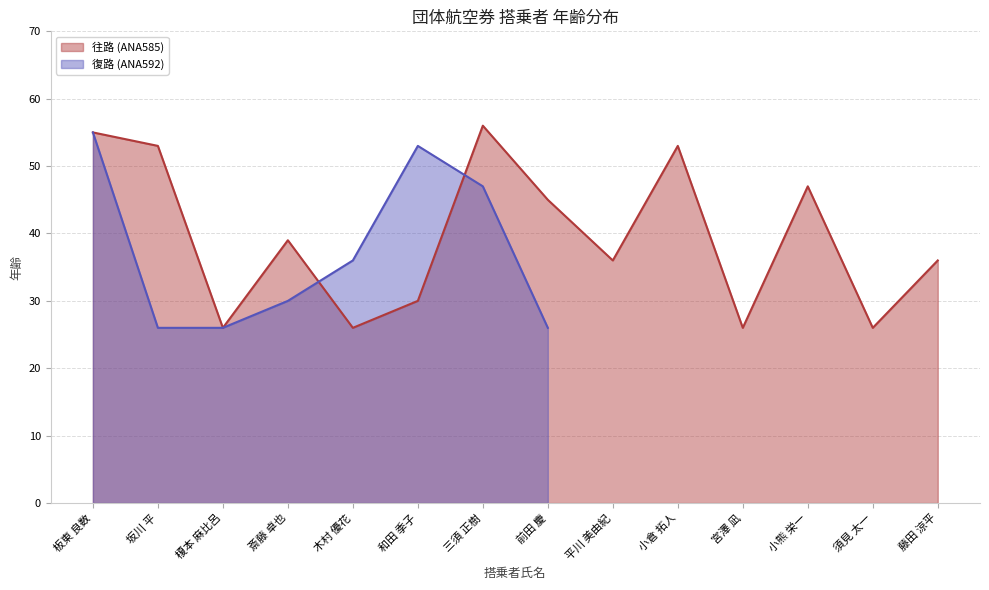

What is the value of the 5th point from the left?

26